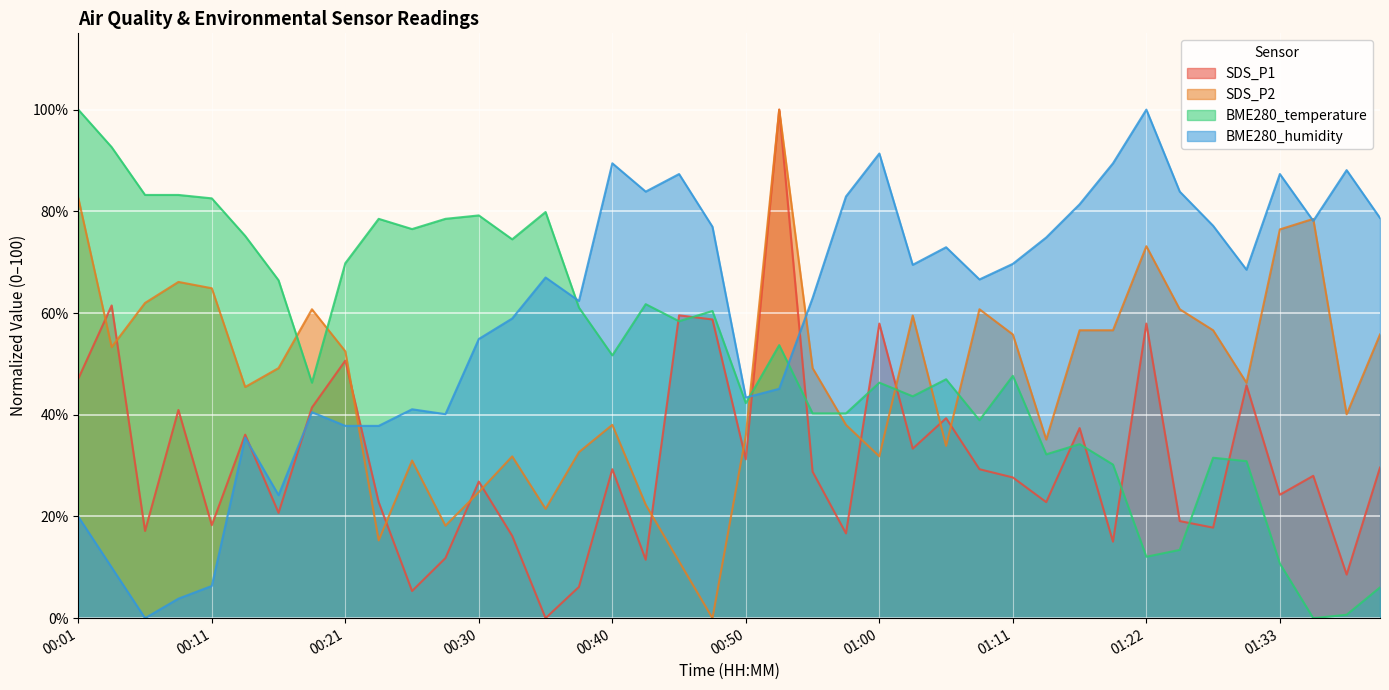

What position from the left is 01:22?

33